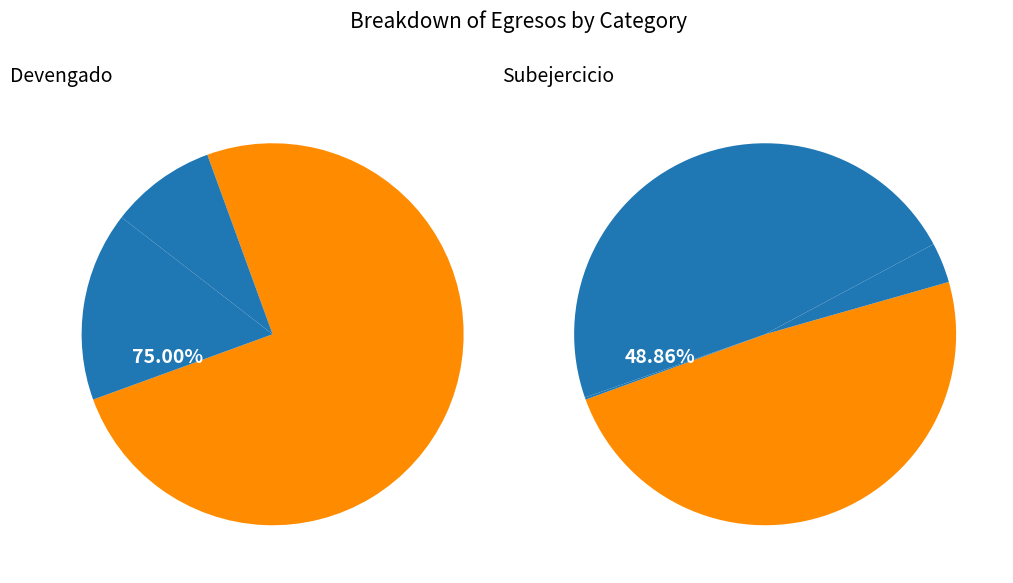

Which series changed the most between Servicios Generales and Transferencias?

Subejercicio